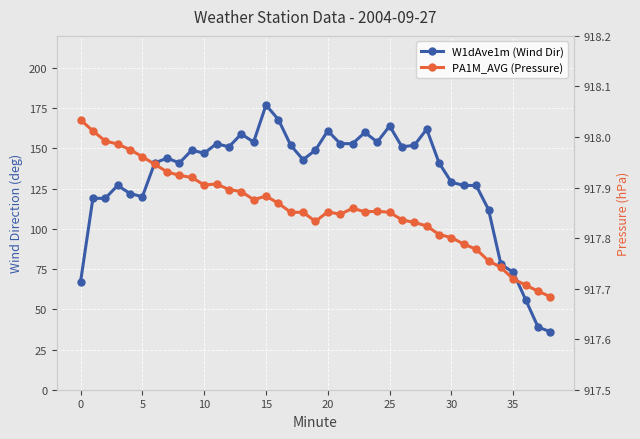

The value of W1dAve1m (Wind Dir) at 26 is 151.0. True or false?

True